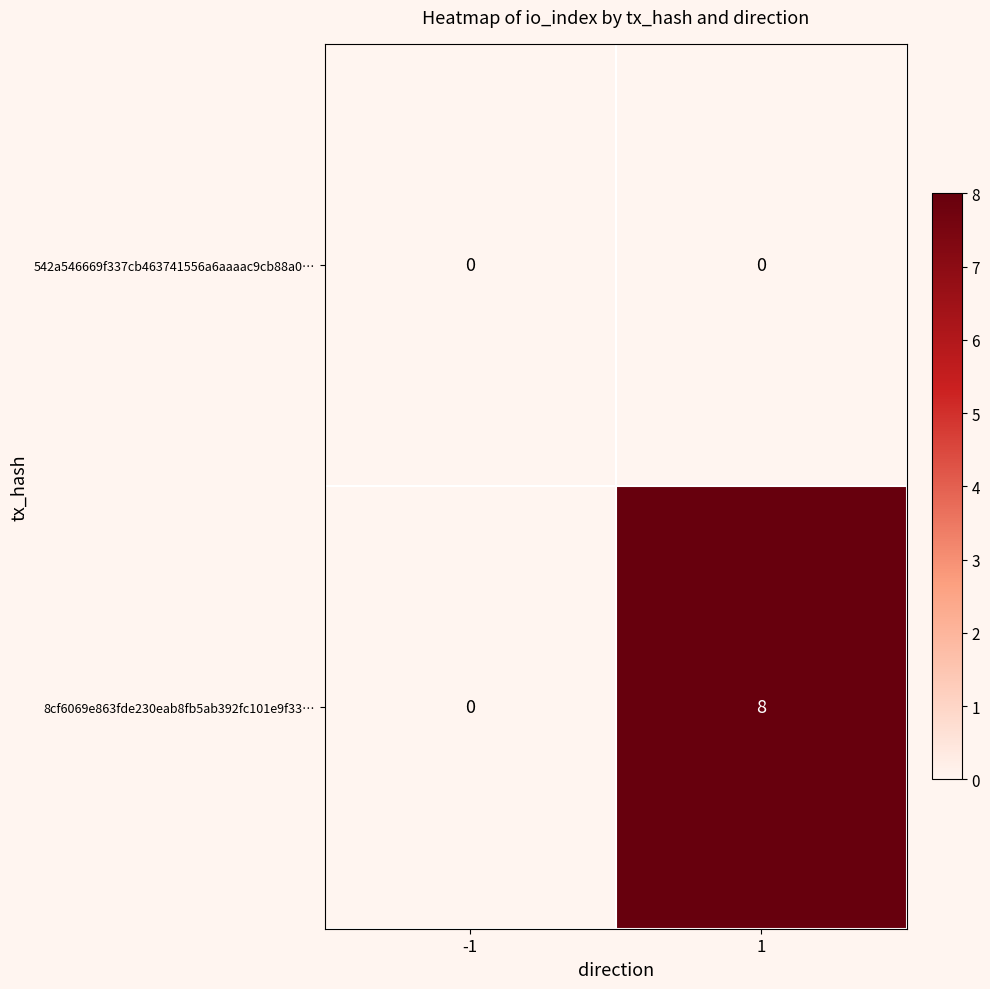

What is the sum of the 8cf6069e863fde230eab8fb5ab392fc101e9f33… values at -1 and 1?

8